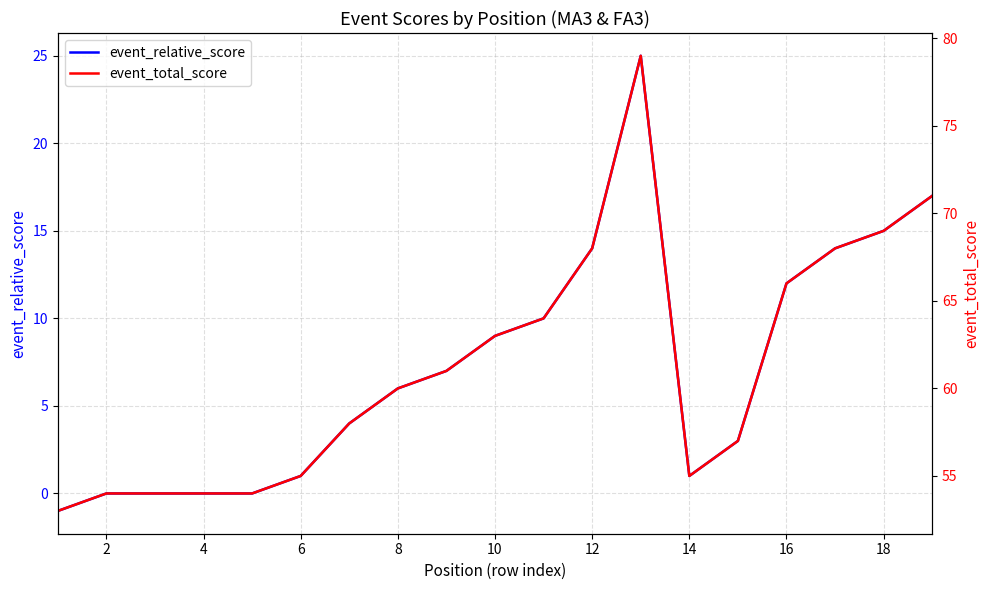

Rank the series by their average value, from lowest to highest.

event_relative_score, event_total_score